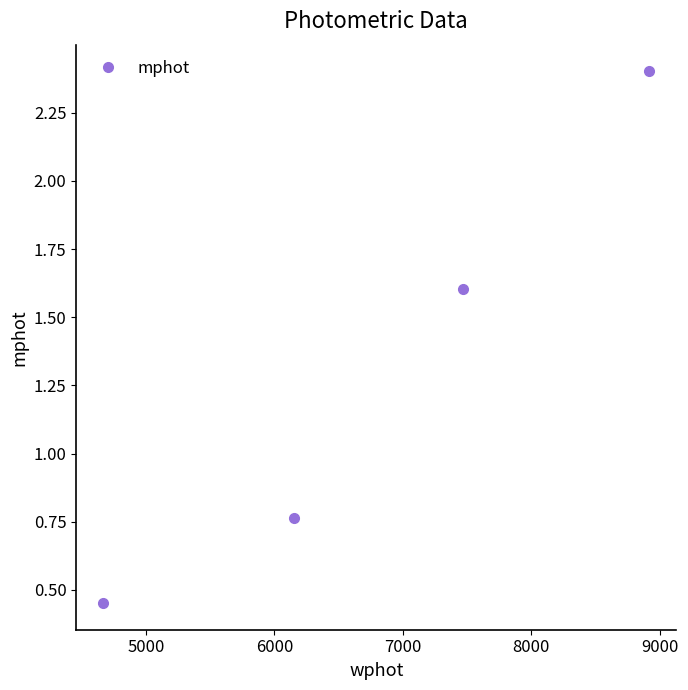

What is the greatest value displayed?

2.4